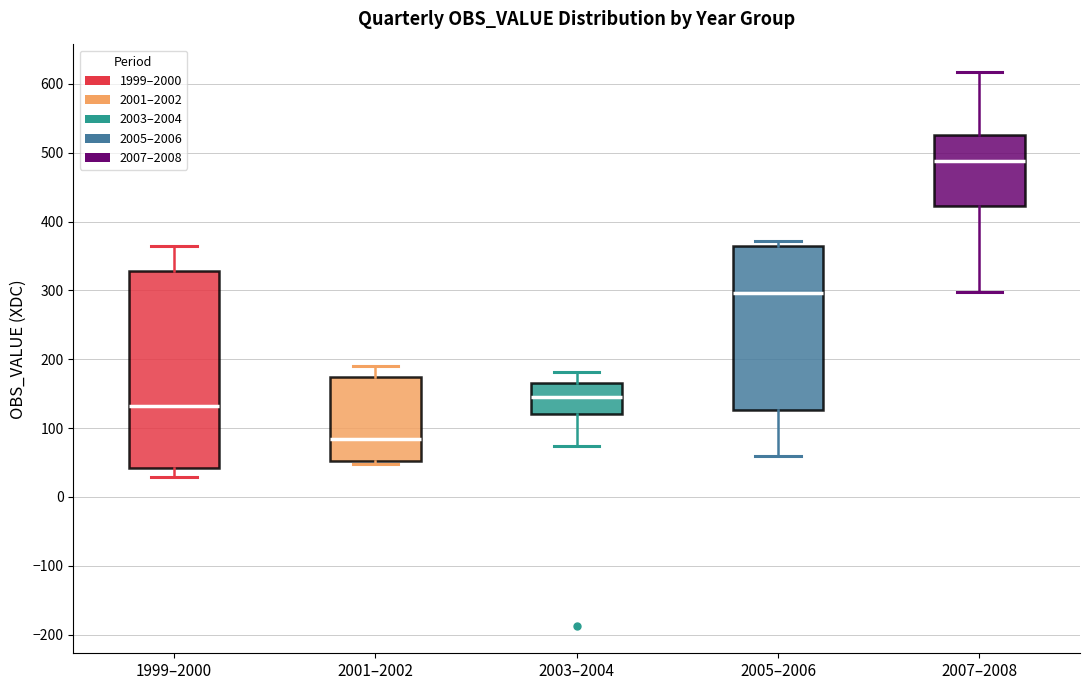

Reading left to right, transcribe this box plot: for each box, give where its median line is, the range the box spans, and where its two whiskers end, as read against the y-axis. The values are not printed on the chart, so give them approximately, as read against the axis.

1999–2000: median 130, box 40 to 330, whiskers 30 to 370
2001–2002: median 80, box 50 to 170, whiskers 50 (just below the box's lower edge) to 190
2003–2004: median 150, box 120 to 170, whiskers 70 to 180
2005–2006: median 300, box 130 to 360, whiskers 60 to 370
2007–2008: median 490, box 420 to 530, whiskers 300 to 620